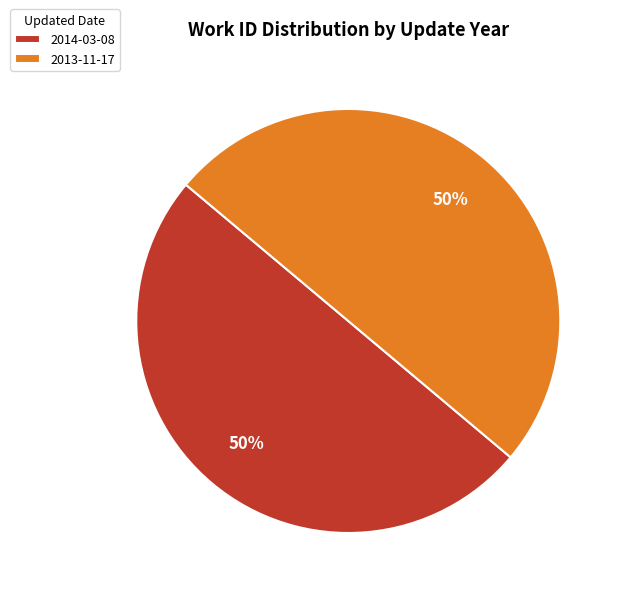

Is the sum of 2013-11-17 and 2014-03-08 greater than half?

Yes